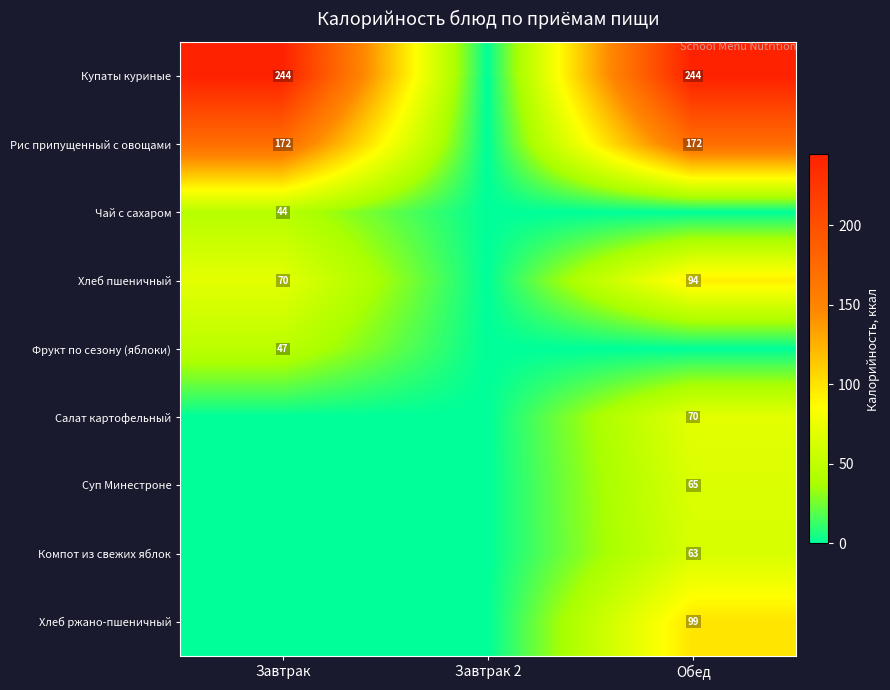

Between Завтрак and Завтрак 2, which is larger?

Завтрак